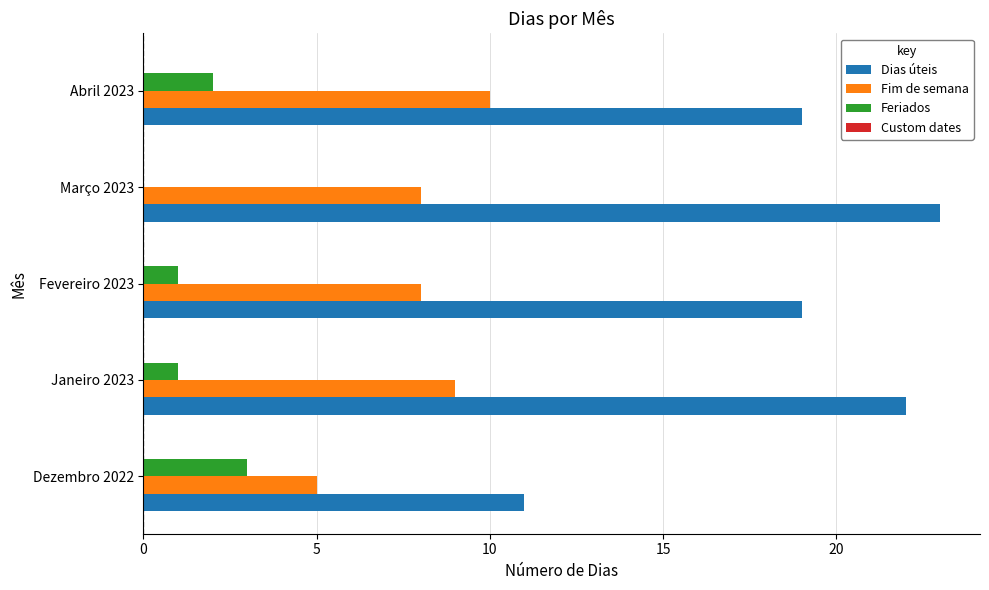

Between Janeiro 2023 and Abril 2023, which series saw the biggest shift?

Dias úteis